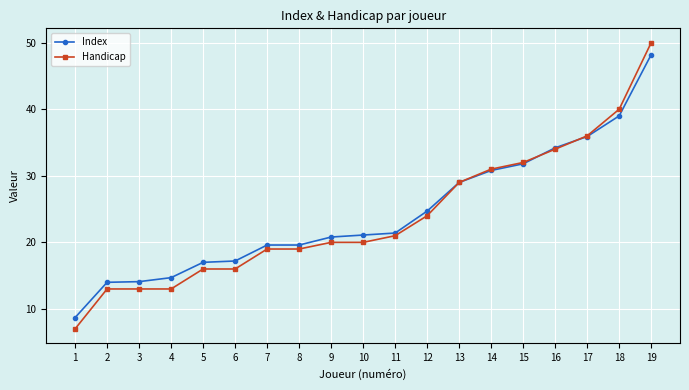

What is the average value of the Handicap series?

23.8